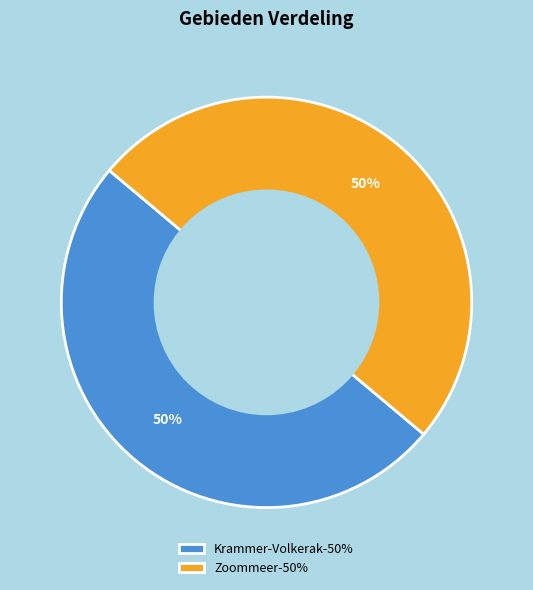

What percentage is the Krammer-Volkerak-50% slice, to the nearest percent?

50%